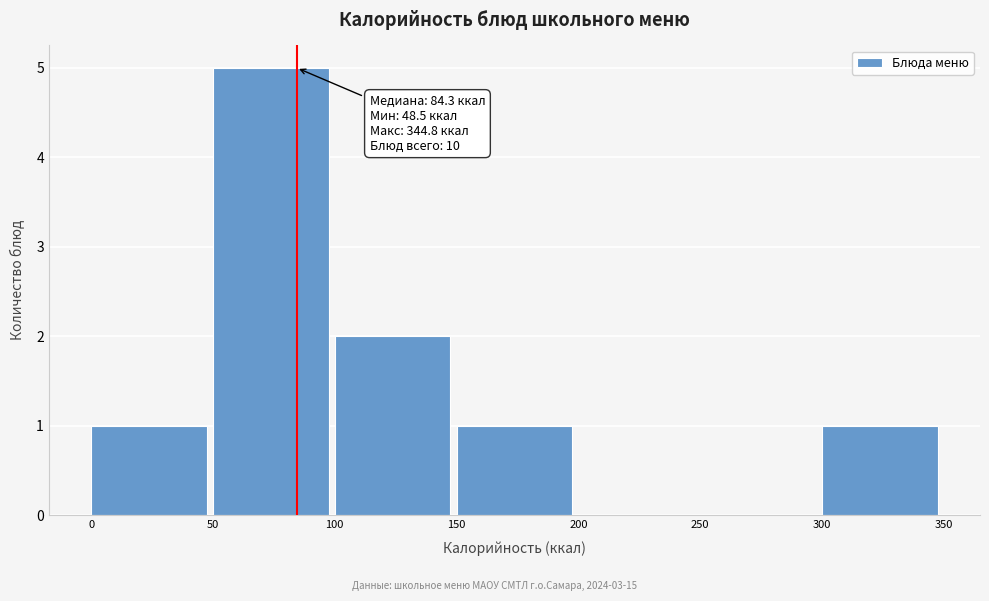

Which range on the x-axis has the tallest bar?

50 to 100